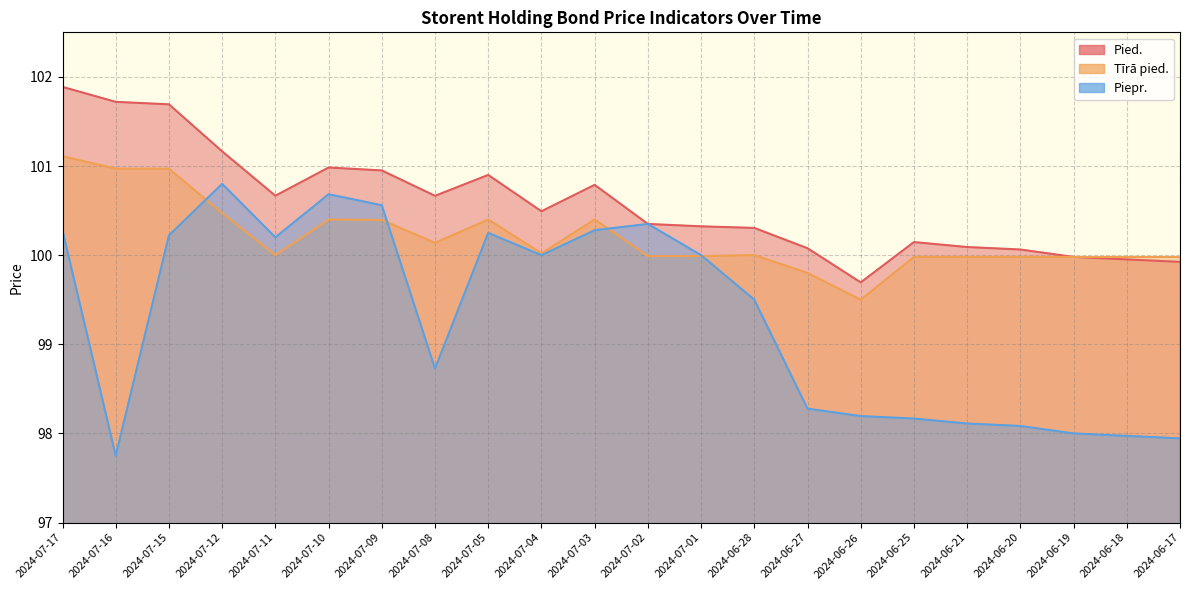

What is the greatest value displayed?

101.9